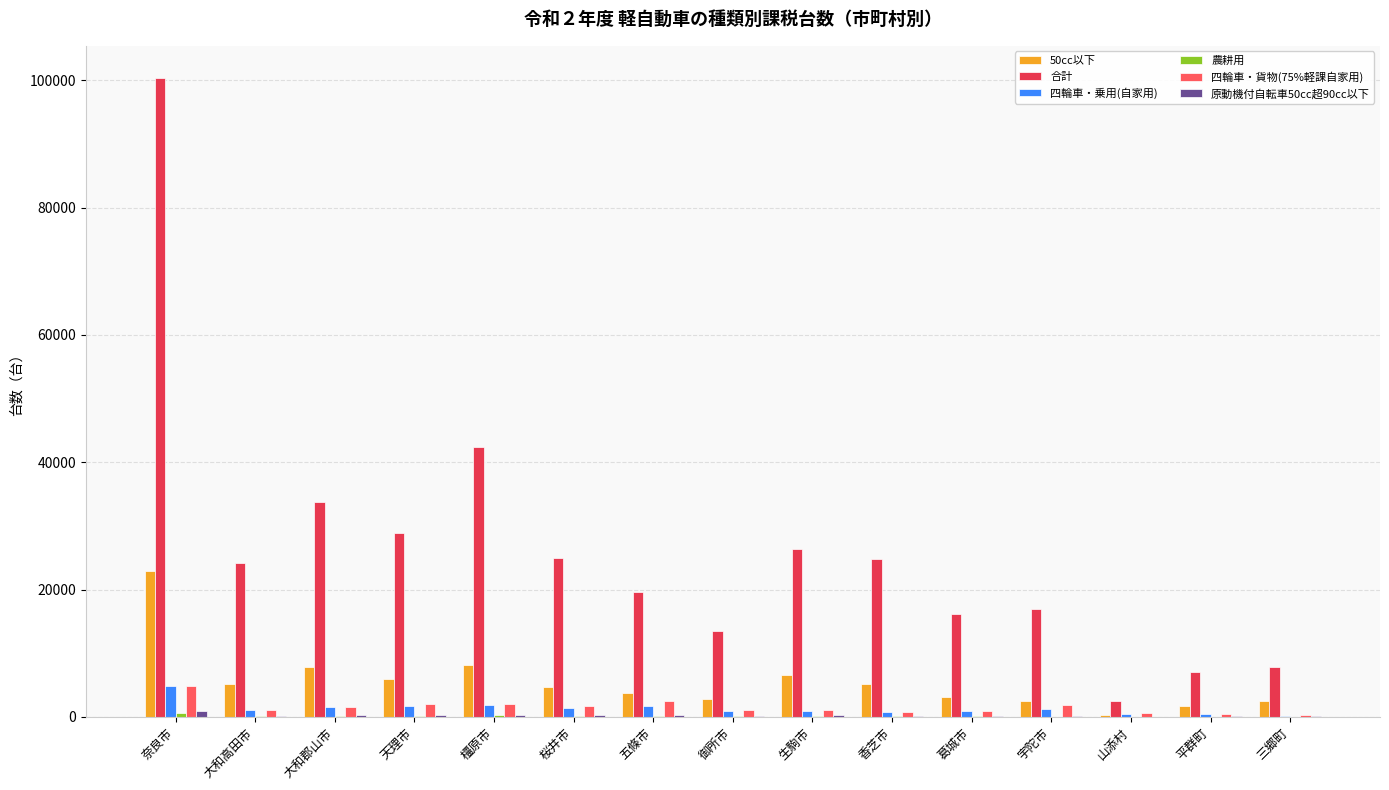

How many series are shown in this chart?

6